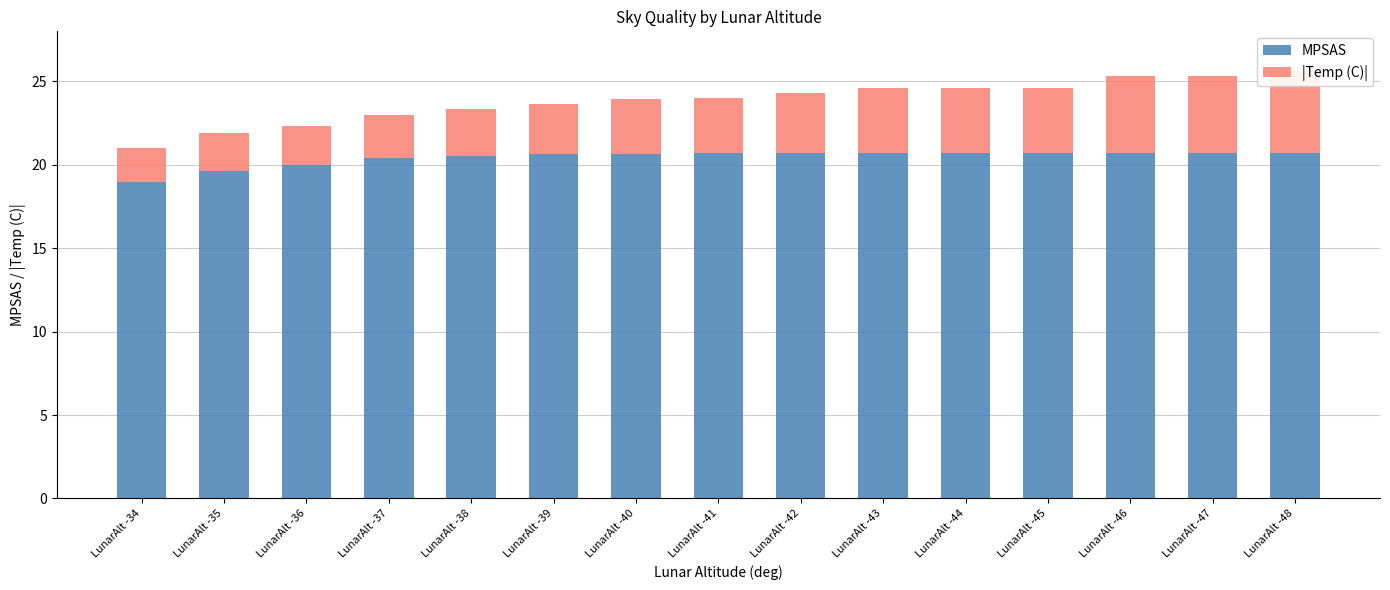

What is the value of the MPSAS bar at the 4th from the left?

20.4